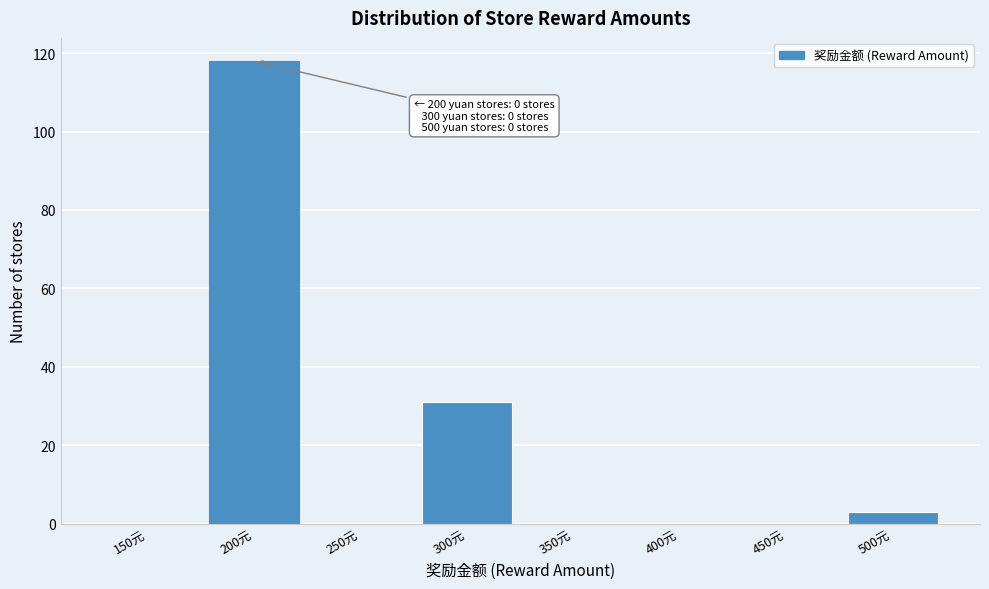

Reading left to right, list all the values displayed in this chart.

150元=0	200元=118	250元=0	300元=31	350元=0	400元=0	450元=0	500元=3